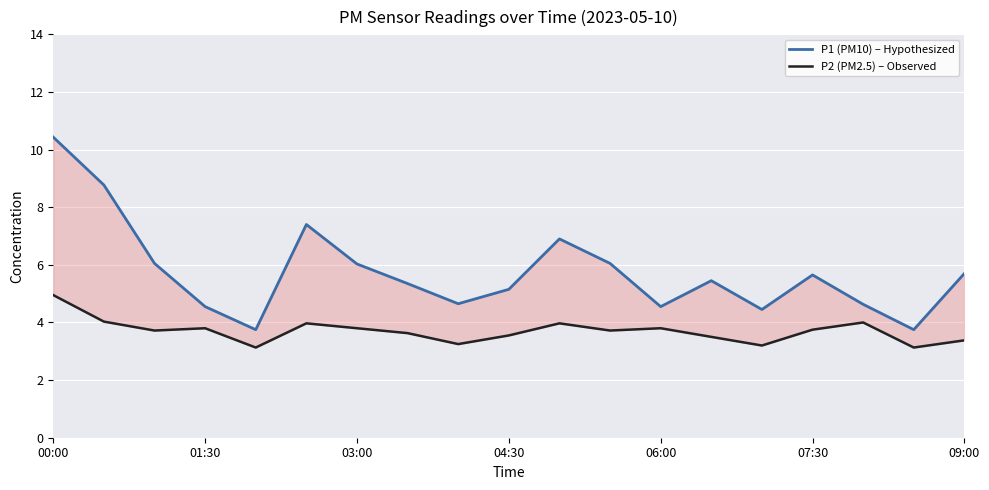

List the labels in order of P2 (PM2.5) – Observed value, largest first.

00:00, 01:30, 16, 07:30, 10, 04:30, 09:00, 12, 15, 03:00, 11, 7, 9, 13, 18, 8, 14, 06:00, 17